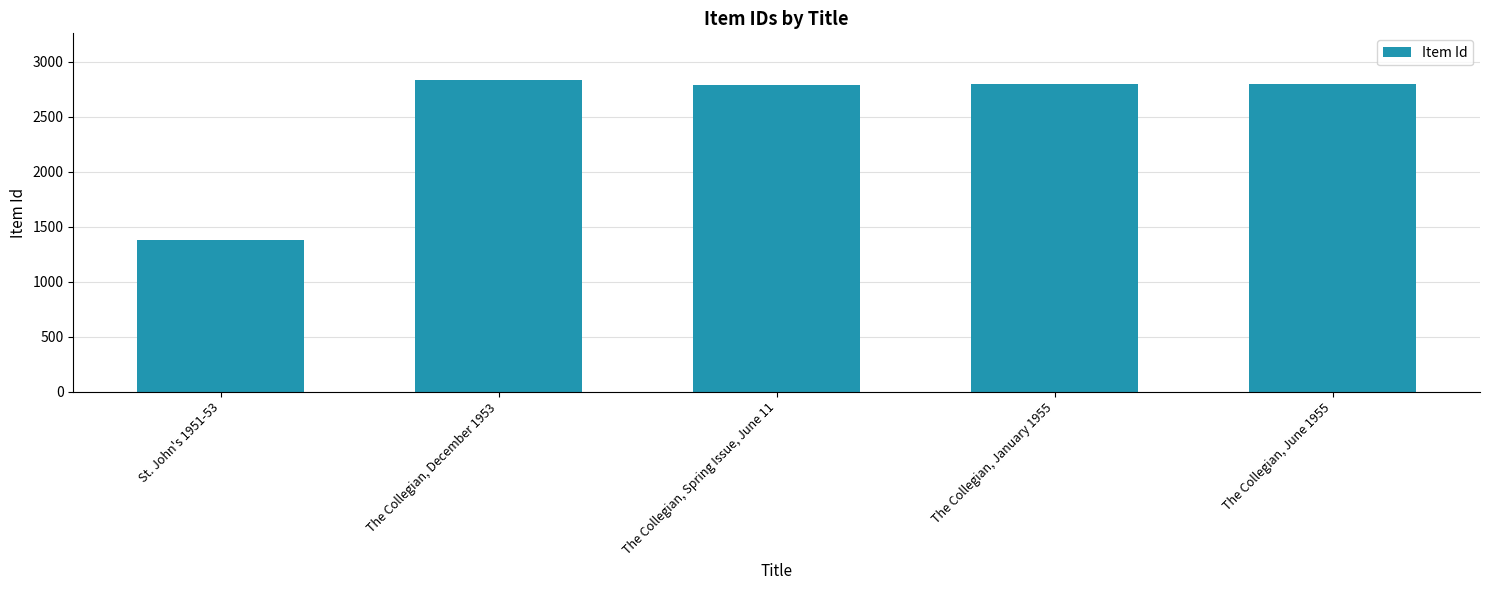

List the labels in order of value, smallest first.

St. John's 1951-53, The Collegian, Spring Issue, June 11, The Collegian, January 1955, The Collegian, June 1955, The Collegian, December 1953